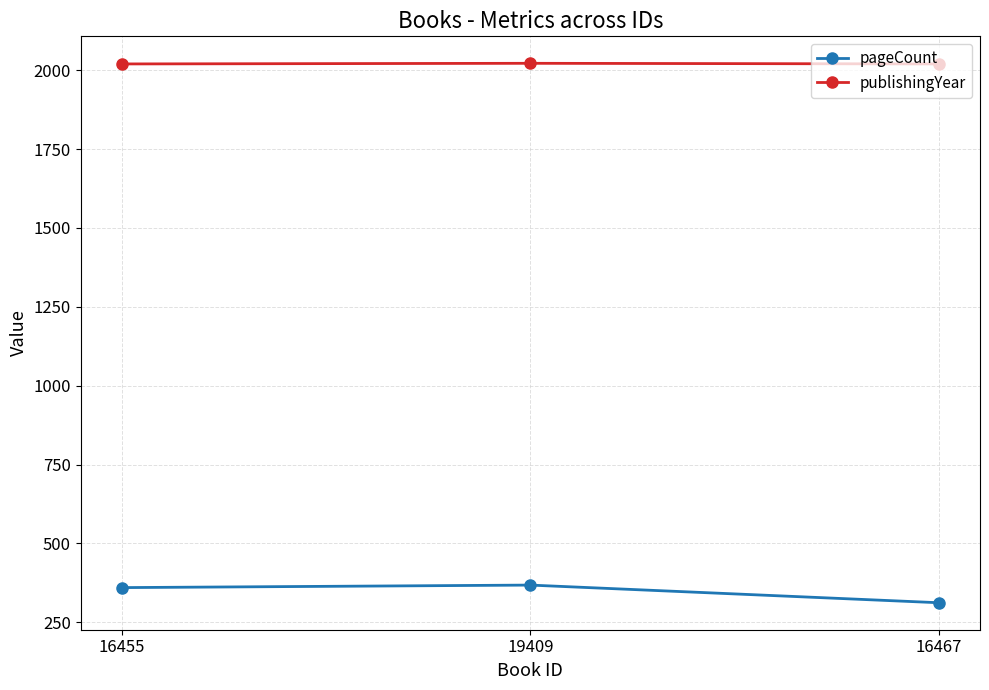

What is the sum of all pageCount values?

1040